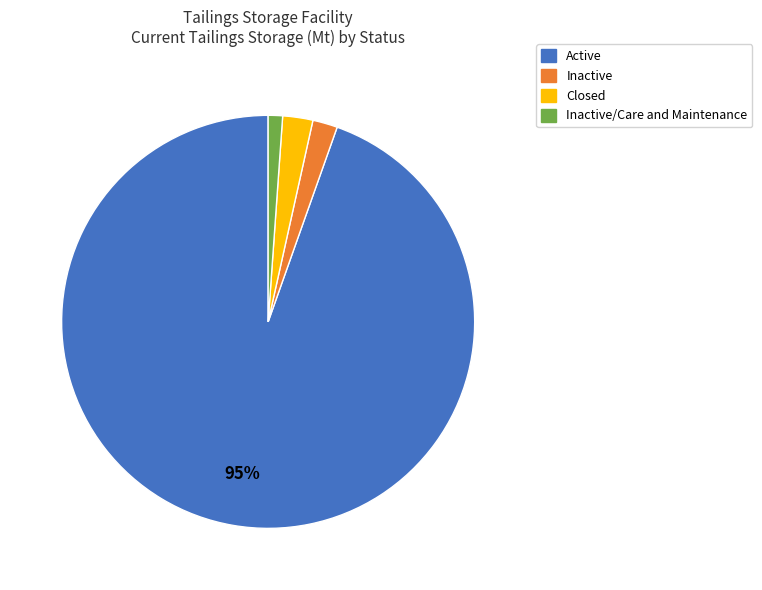

To the nearest percent, what is the average slice percentage?

25%